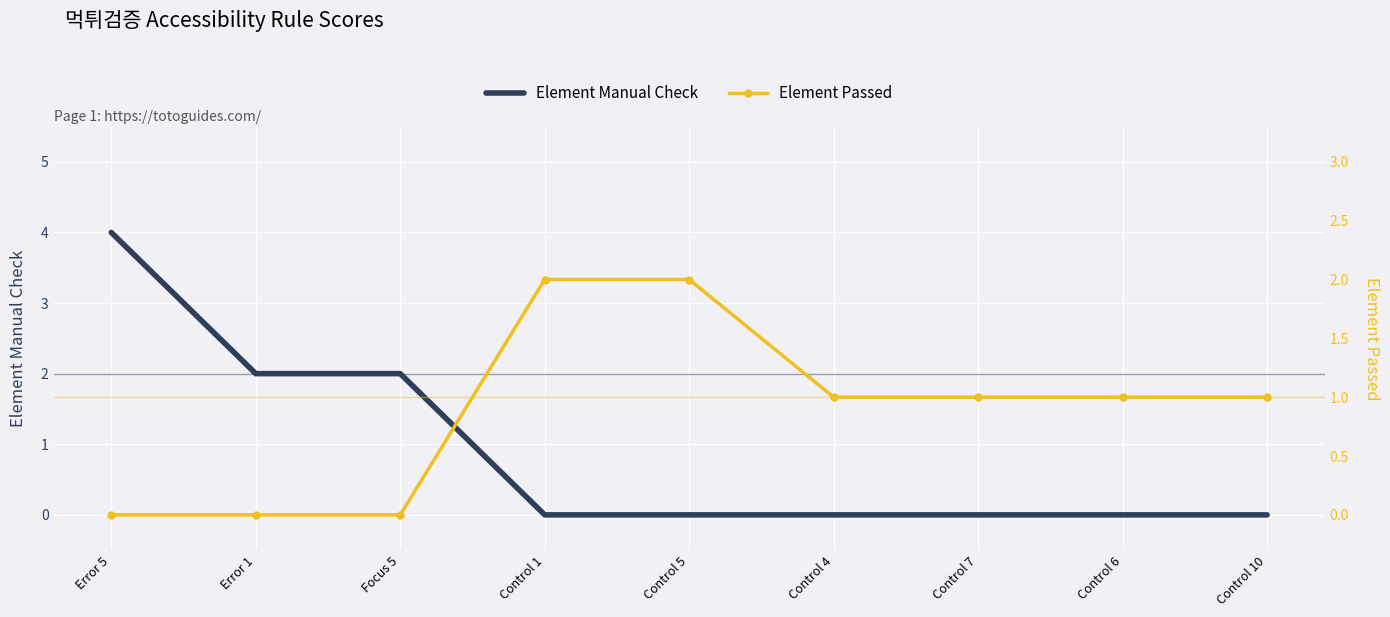

Which category has the lowest value across all series?

Control 1